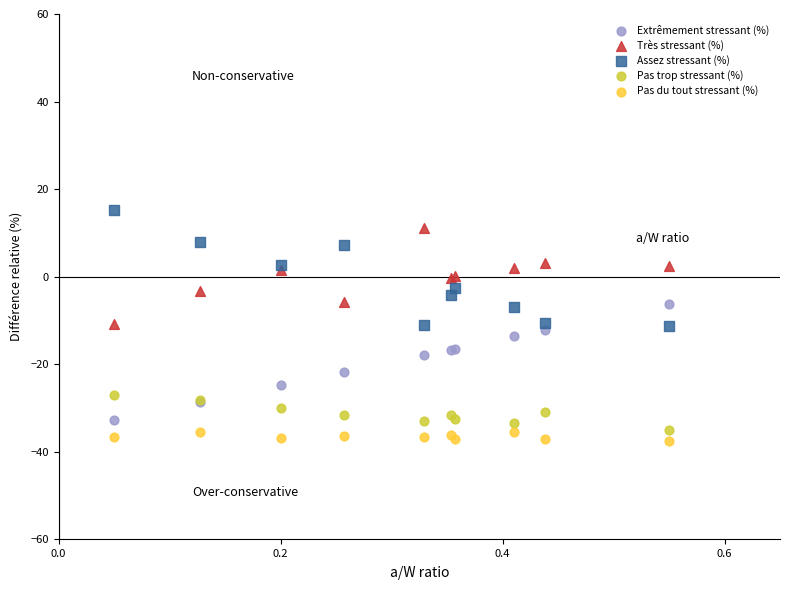

Which series contains the highest Y value?

Assez stressant (%)